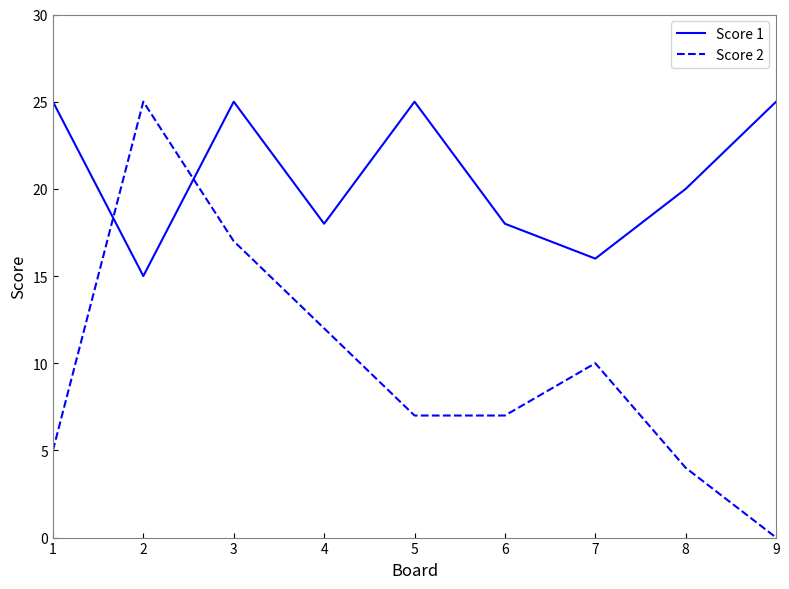

Count the number of data series in this chart.

2